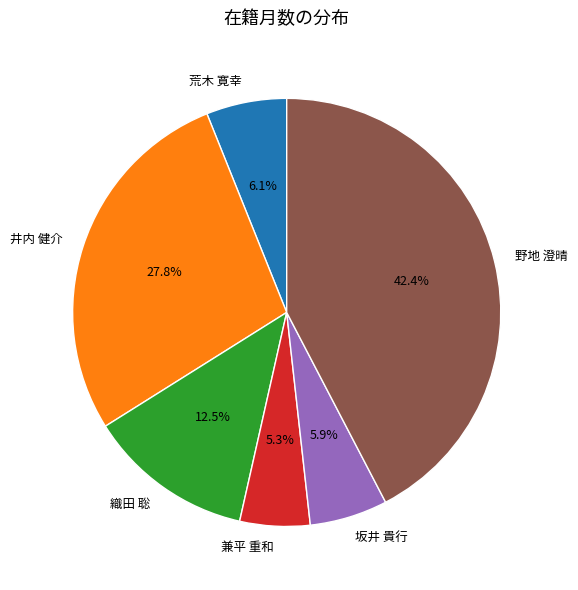

Does 井内 健介 account for over 50% of the chart?

No